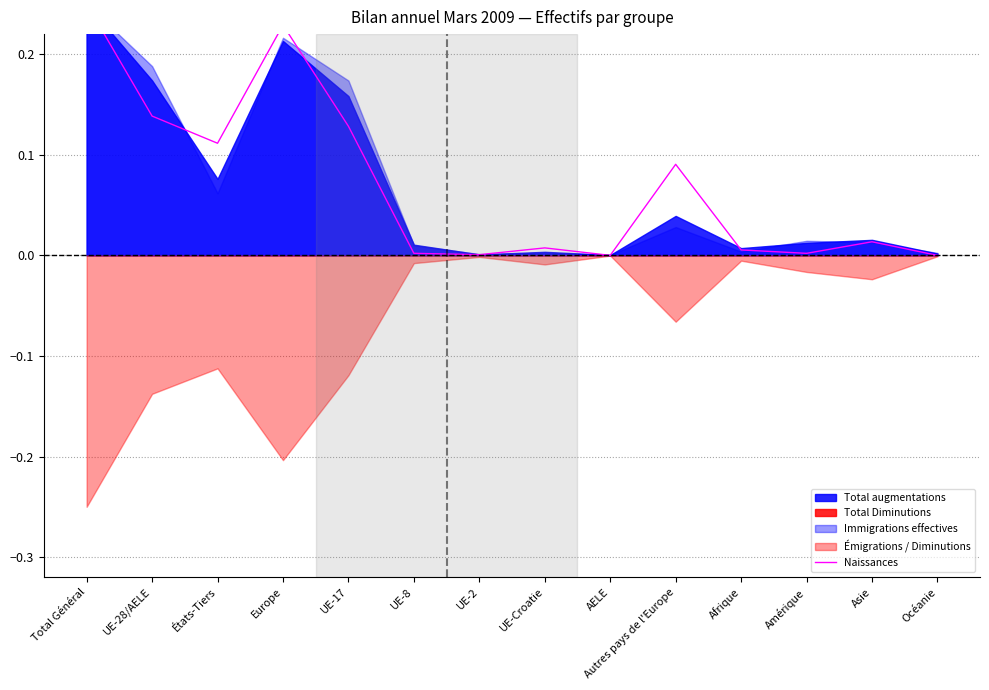

What position from the right is Total Général?

14